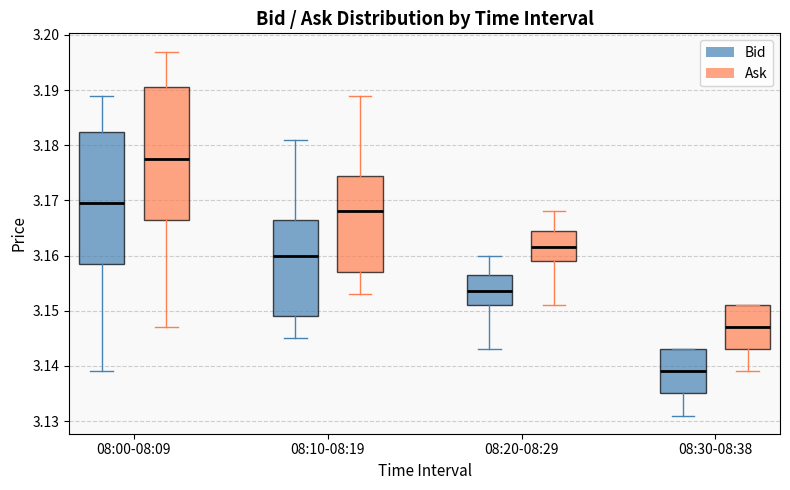

Which box's median line is the lowest?

08:30-08:38 (Bid)